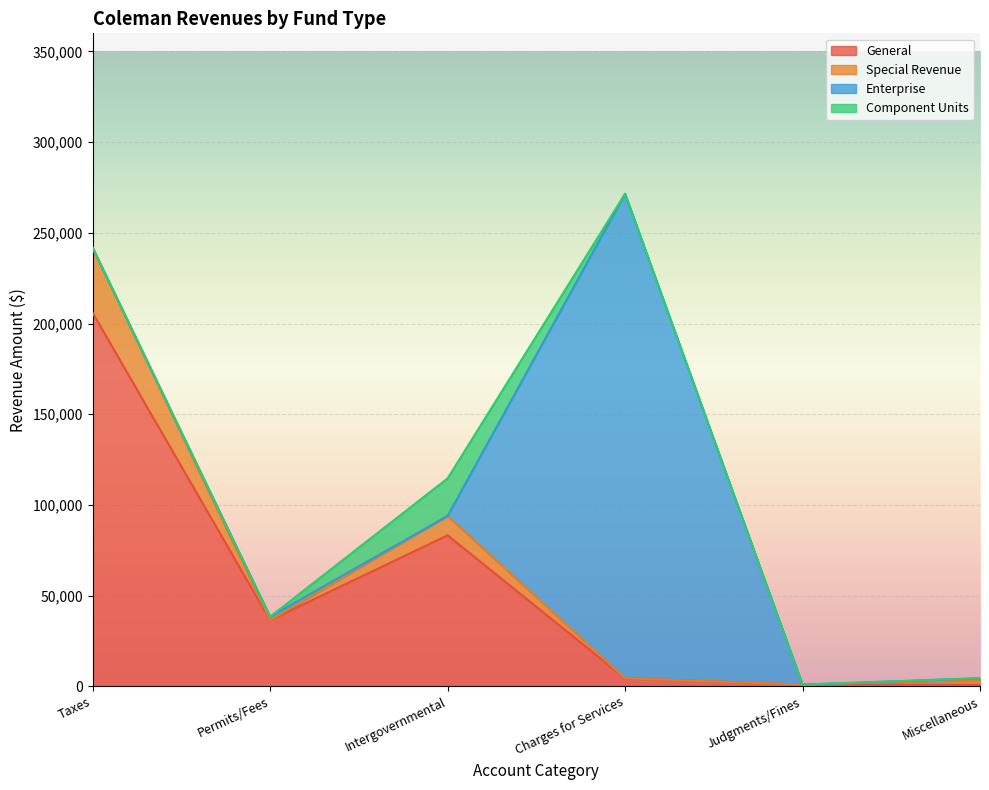

How many interior local peaks does the Component Units series have?

1